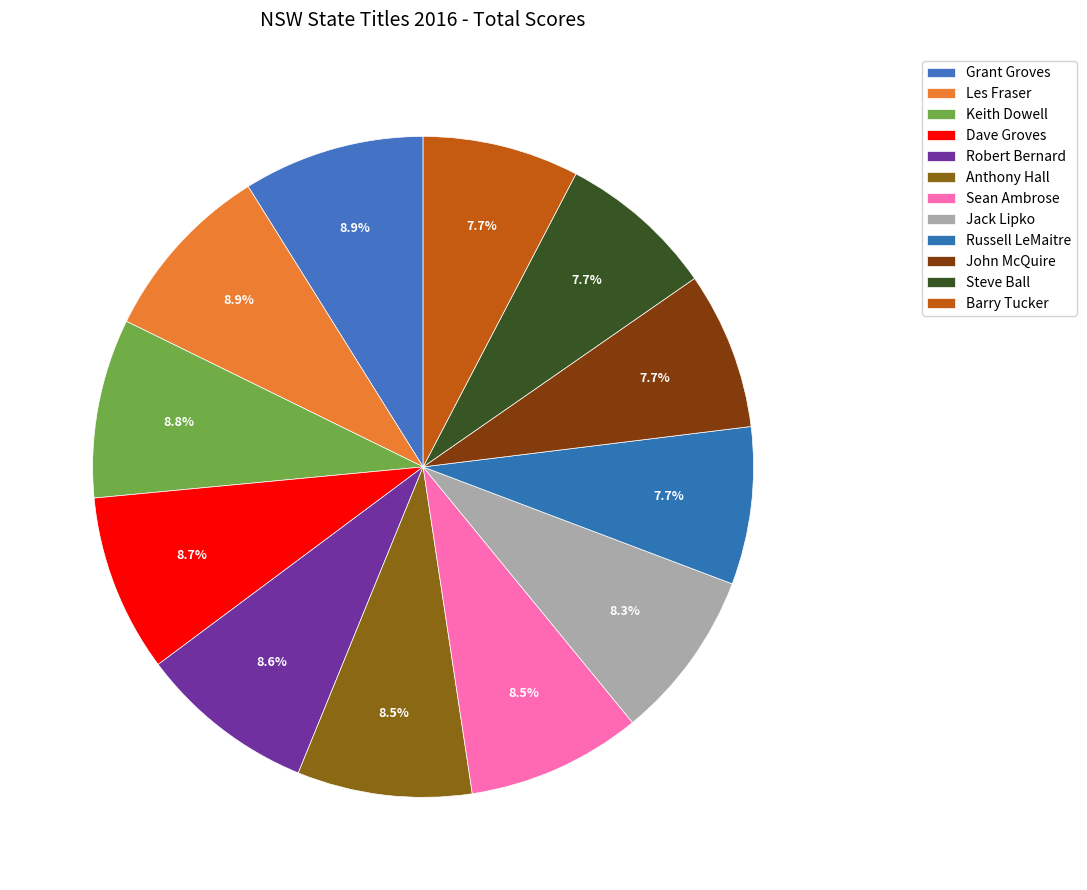

Approximately how many times larger is the value at Jack Lipko compared to Les Fraser?

0.9